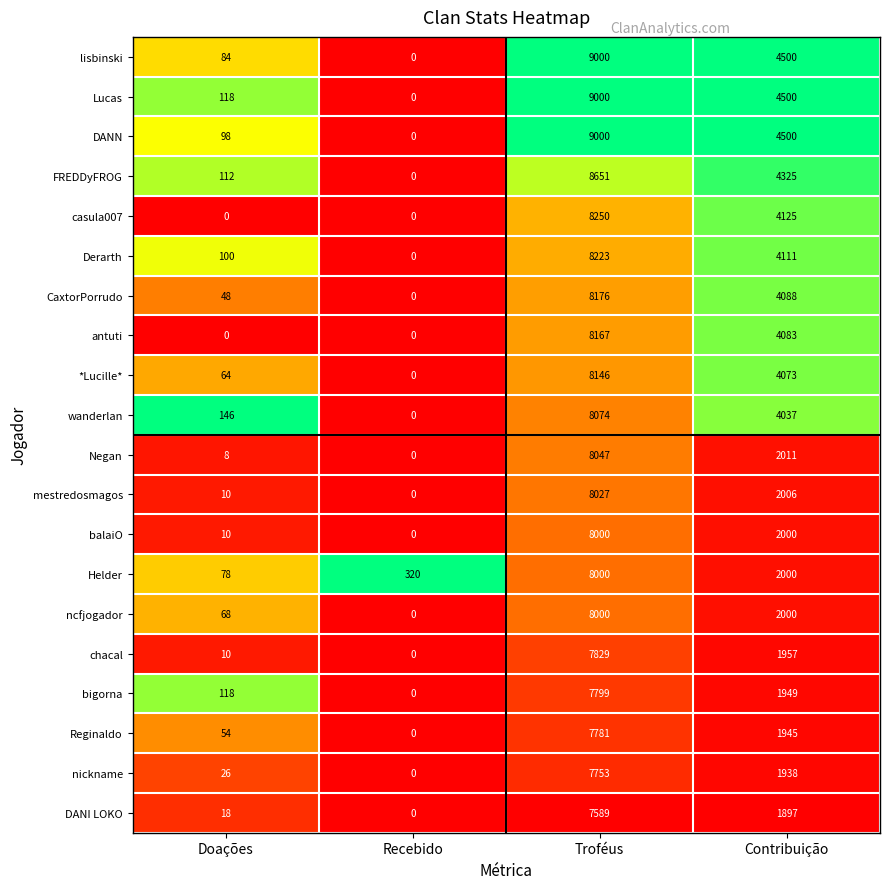

True or false: *Lucille* has a value of 14 at Doações.

False